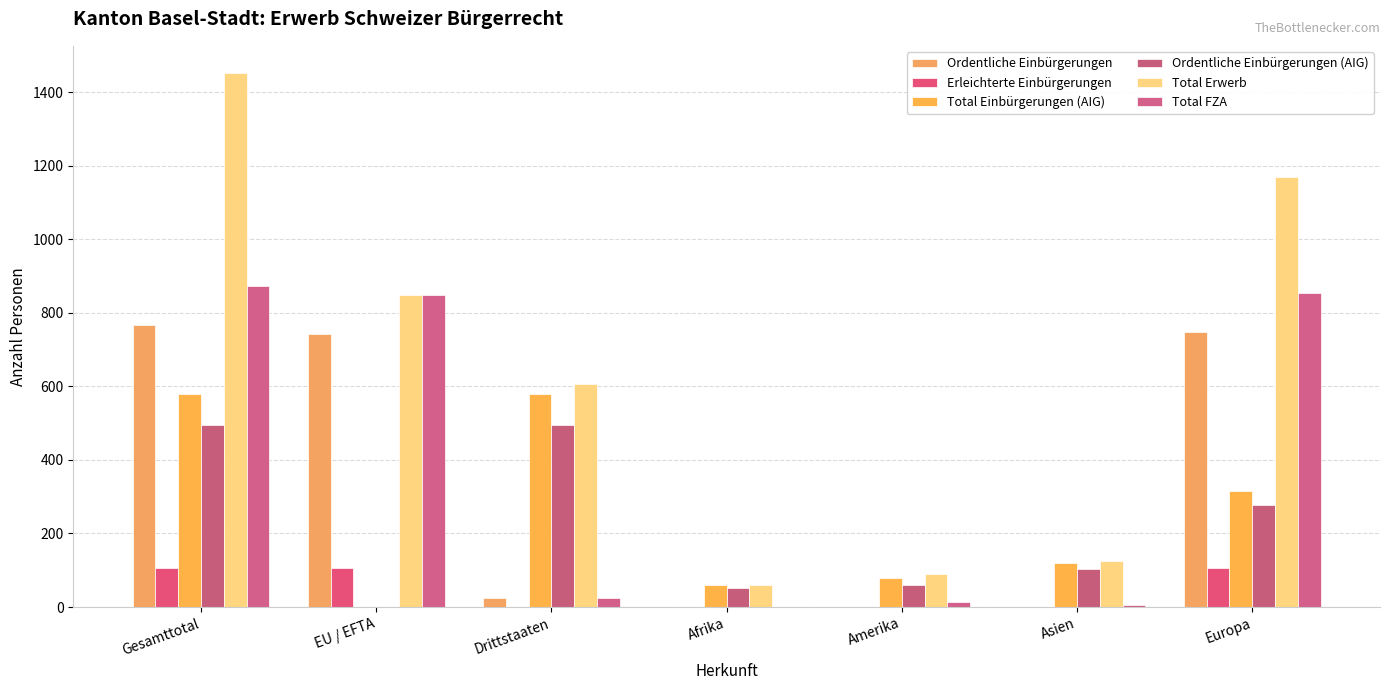

At which label is Total FZA closest to 436?

EU / EFTA